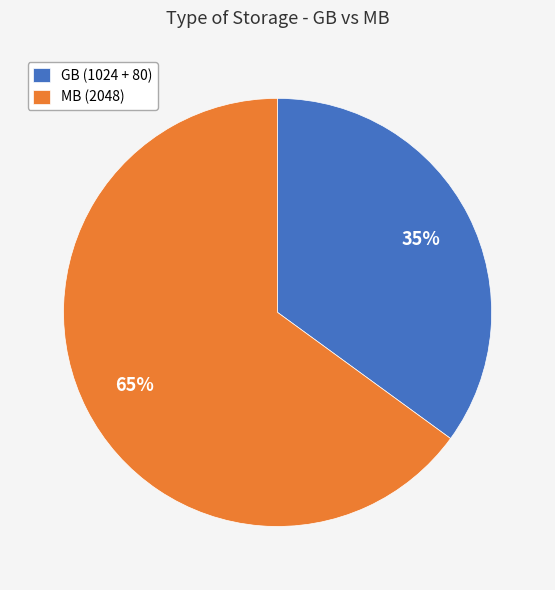

True or false: GB (1024 + 80) accounts for 35% of the total.

True